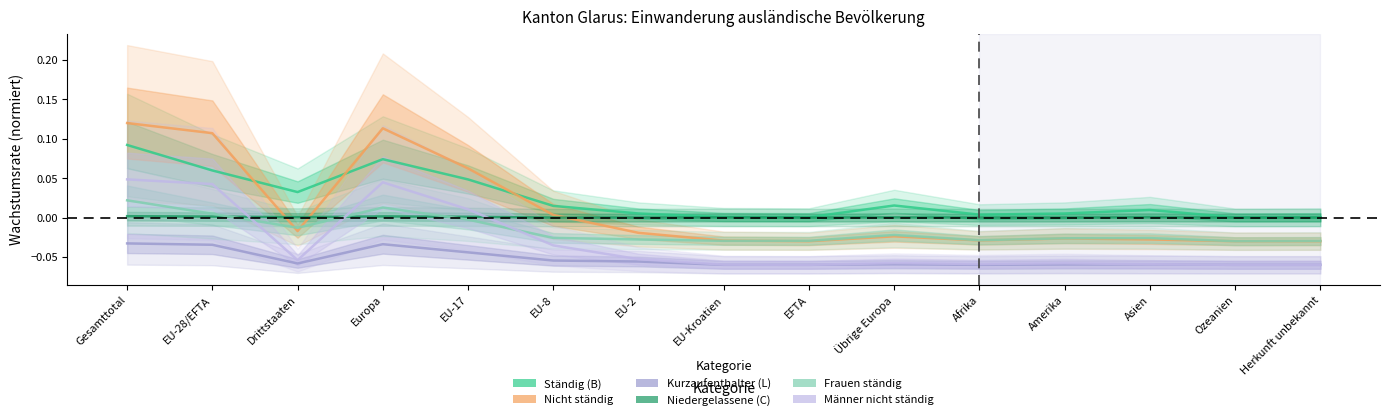

Which series has the largest range (max minus min)?

Nicht staendige Total